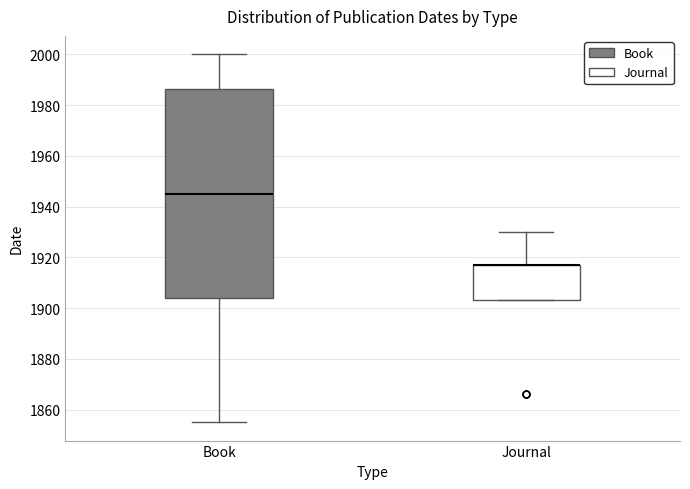

Where is the lower edge of the box for Journal on the y-axis? The values are not printed on the chart, so give them approximately, as read against the axis.

1904